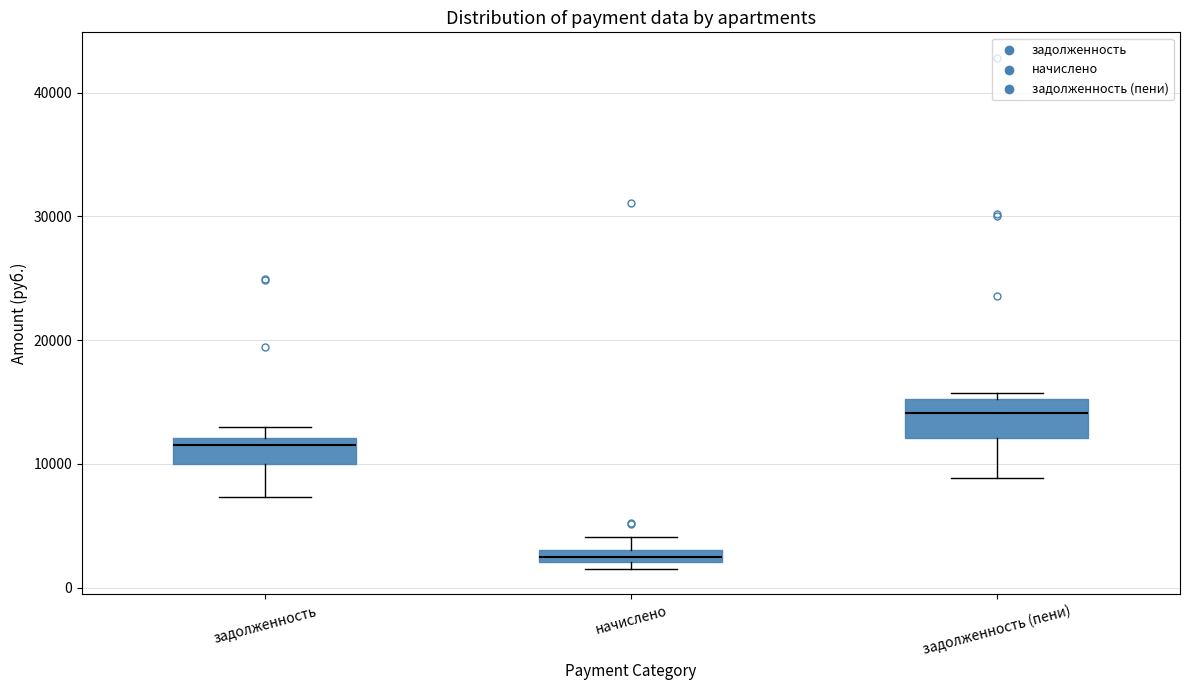

Comparing the boxes themselves (not the whiskers), which one is the tallest?

задолженность (пени)